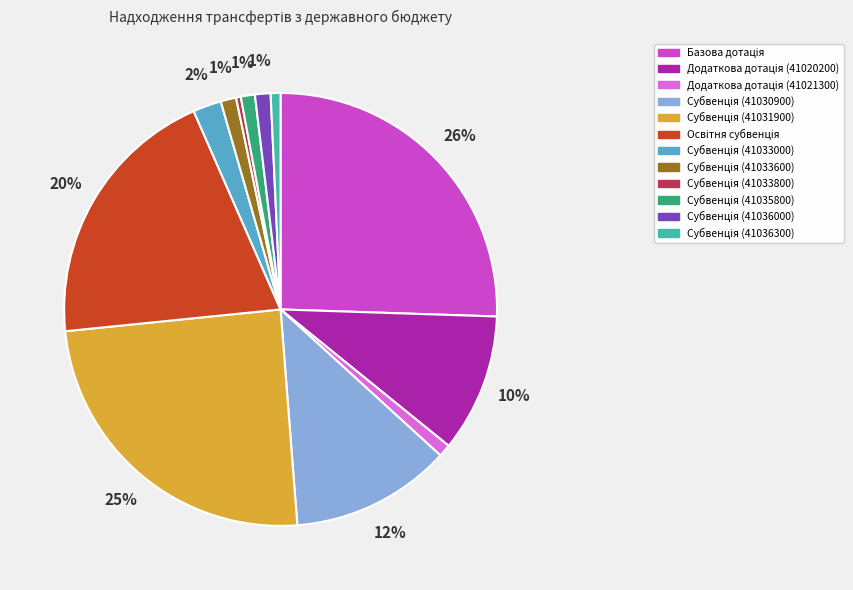

Is there any slice that represents more than half of the pie?

No